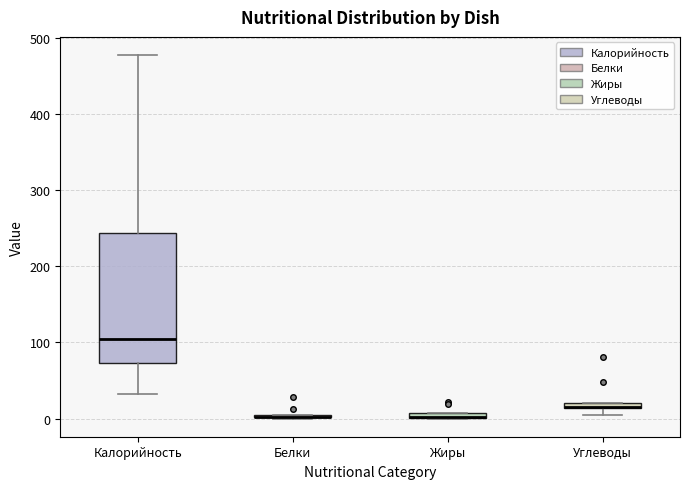

Where does the upper whisker of the box for Калорийность end on the y-axis? The values are not printed on the chart, so give them approximately, as read against the axis.

480